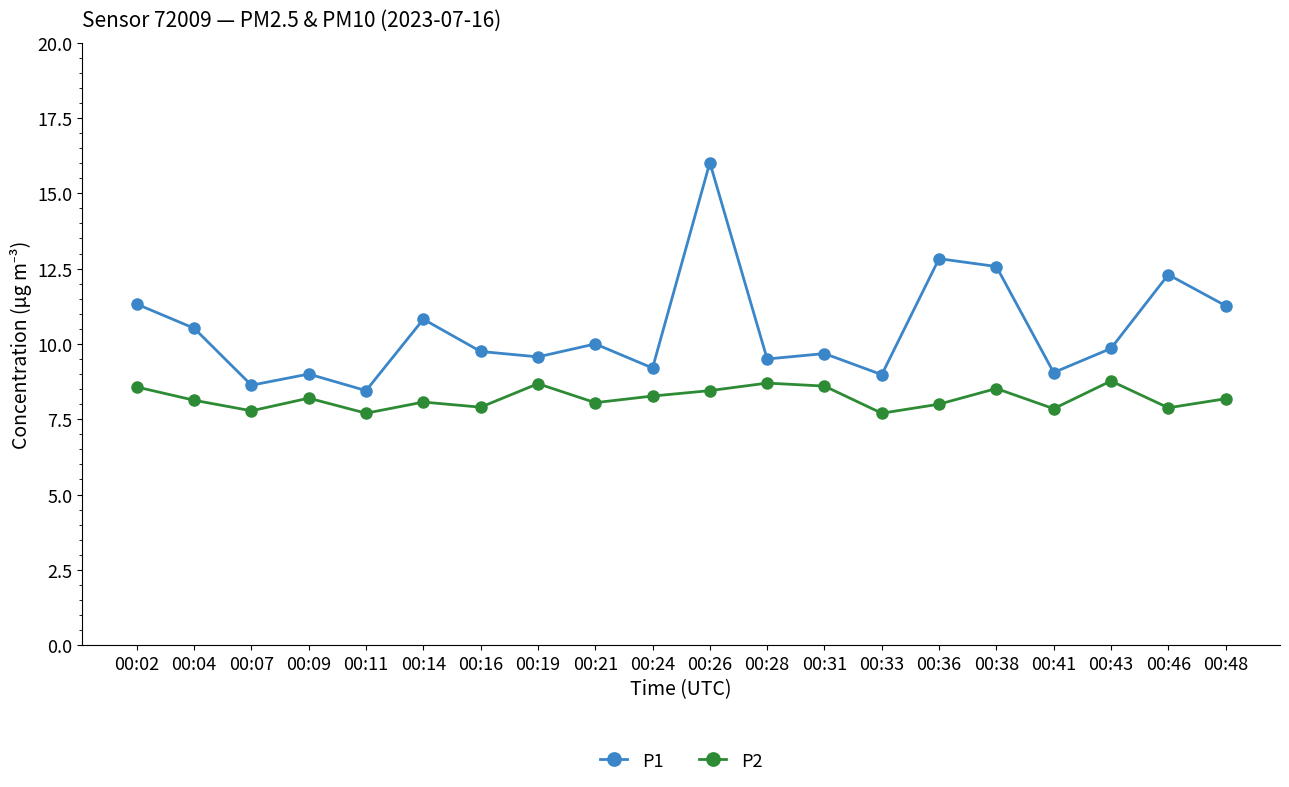

Count the number of data series in this chart.

2